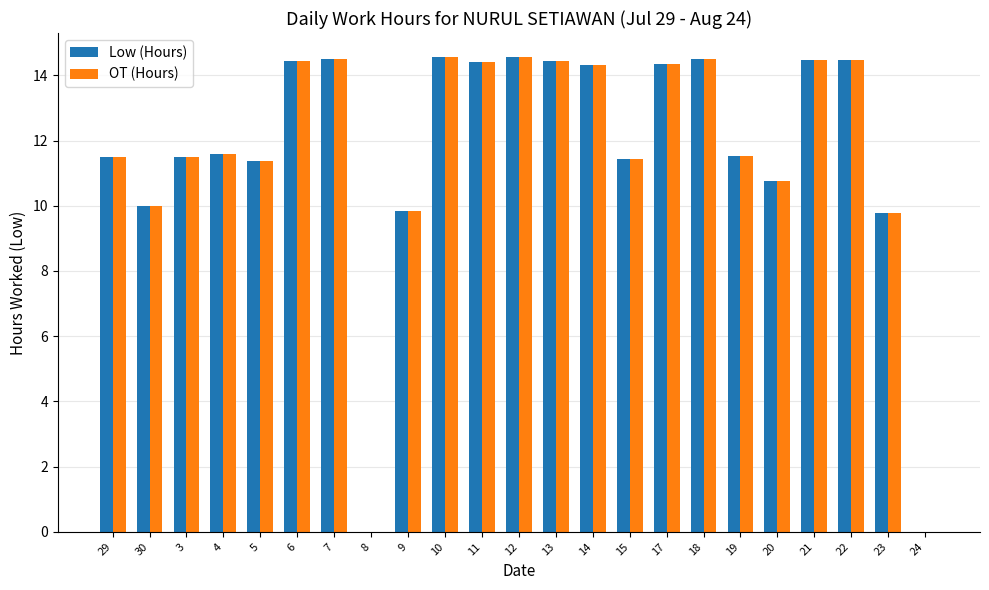

How many values in the OT (Hours) series exceed 11?

17